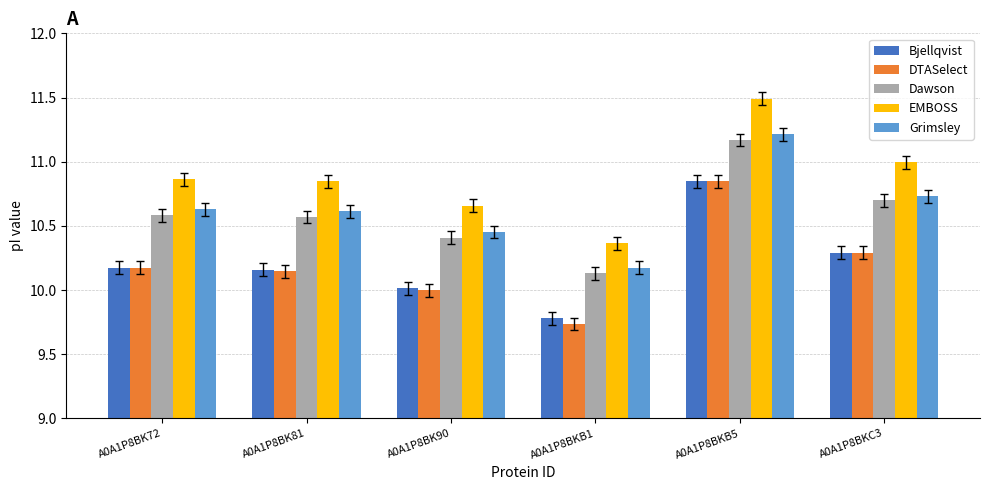

What position from the right is A0A1P8BK81?

5